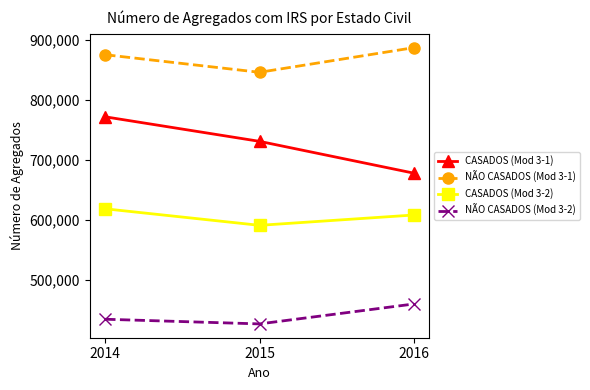

At 2015, list the series in order from largest to smallest.

NÃO CASADOS (Mod 3-1), CASADOS (Mod 3-1), CASADOS (Mod 3-2), NÃO CASADOS (Mod 3-2)